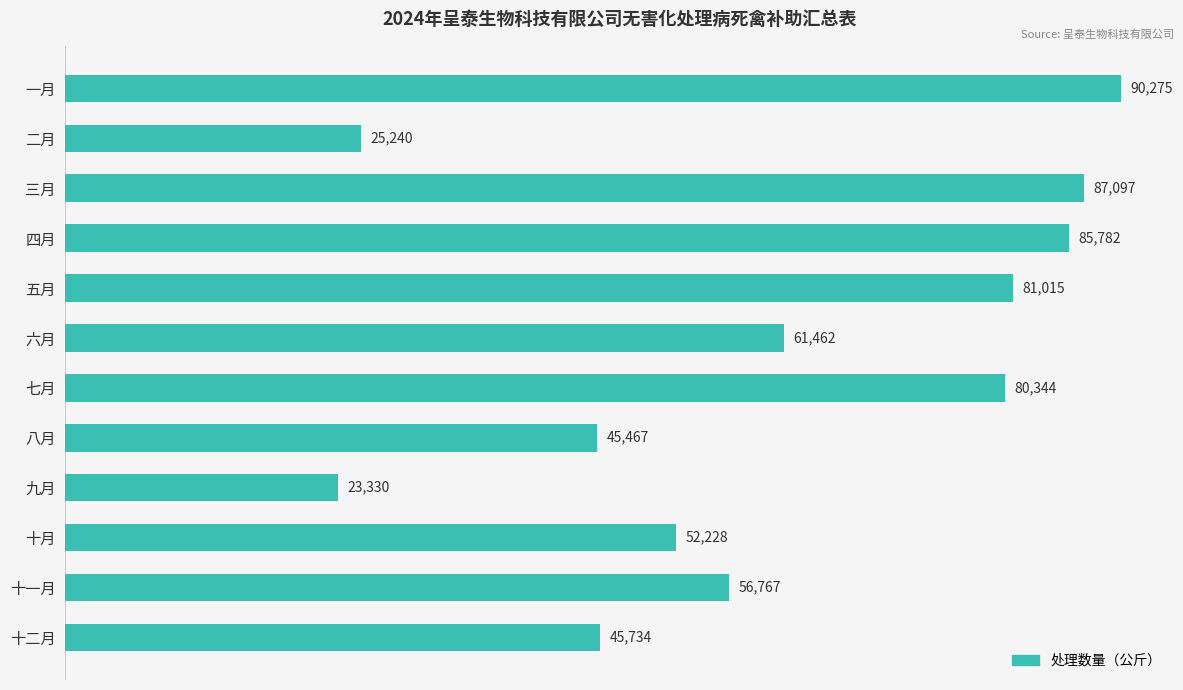

What is the value of the 6th bar from the top?

61462